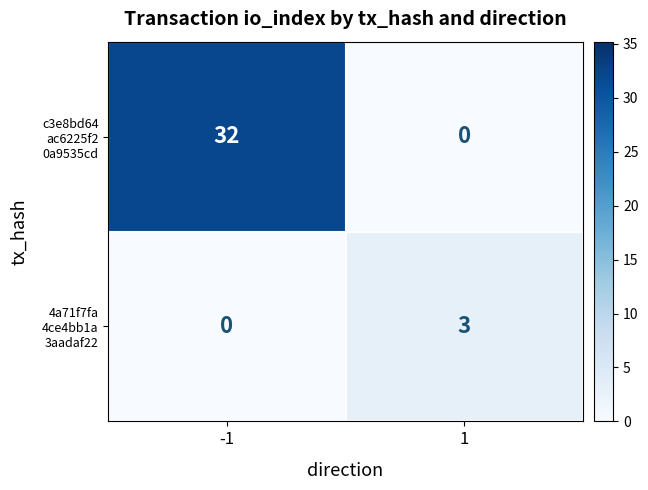

What is the spread (max minus min) of values at -1?

32